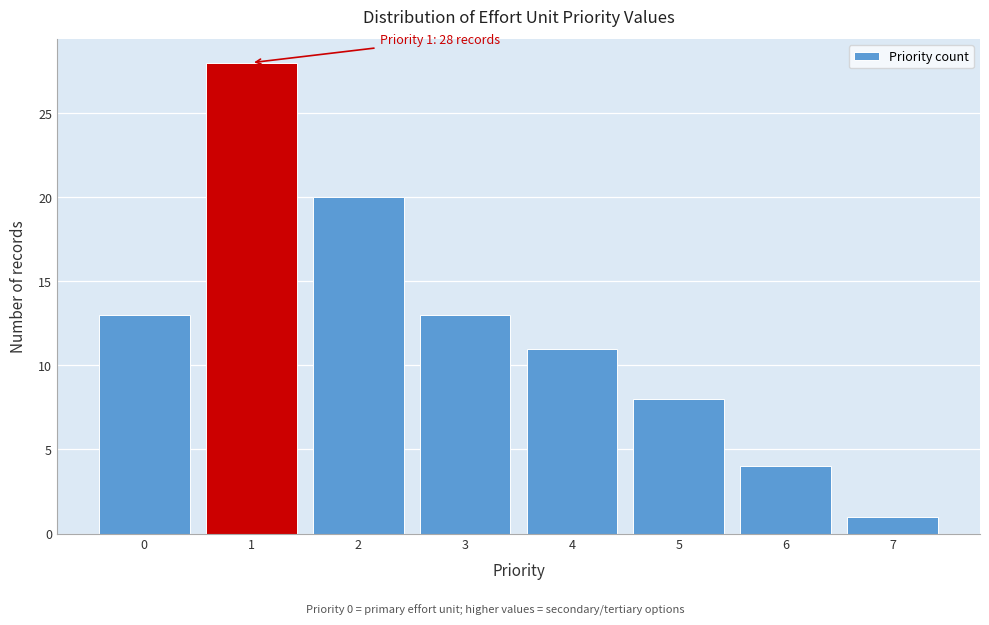

Which range on the x-axis has the tallest bar?

0.5 to 1.5